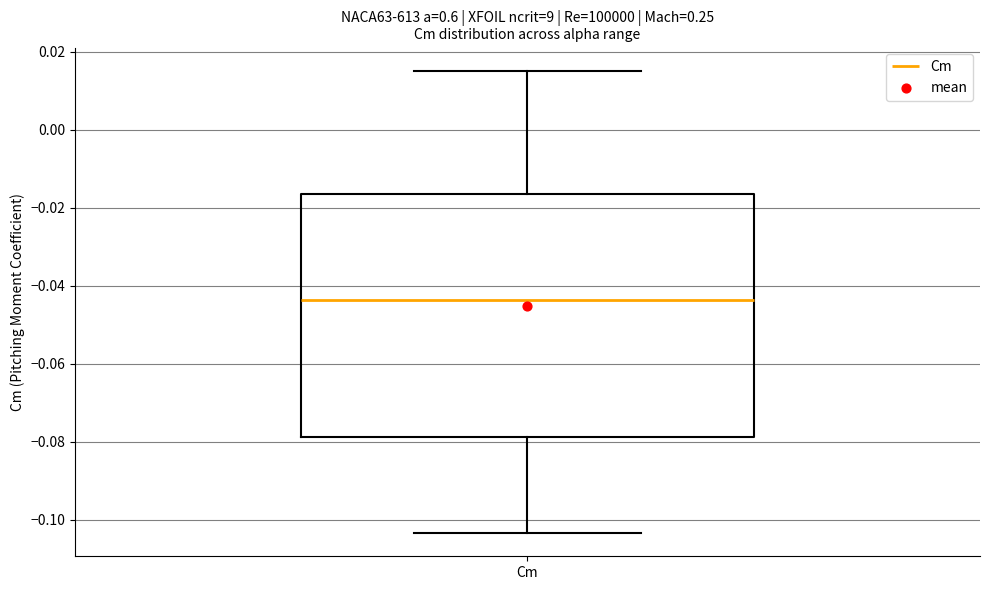

Where does the upper whisker of the box for Cm end on the y-axis? The values are not printed on the chart, so give them approximately, as read against the axis.

0.016